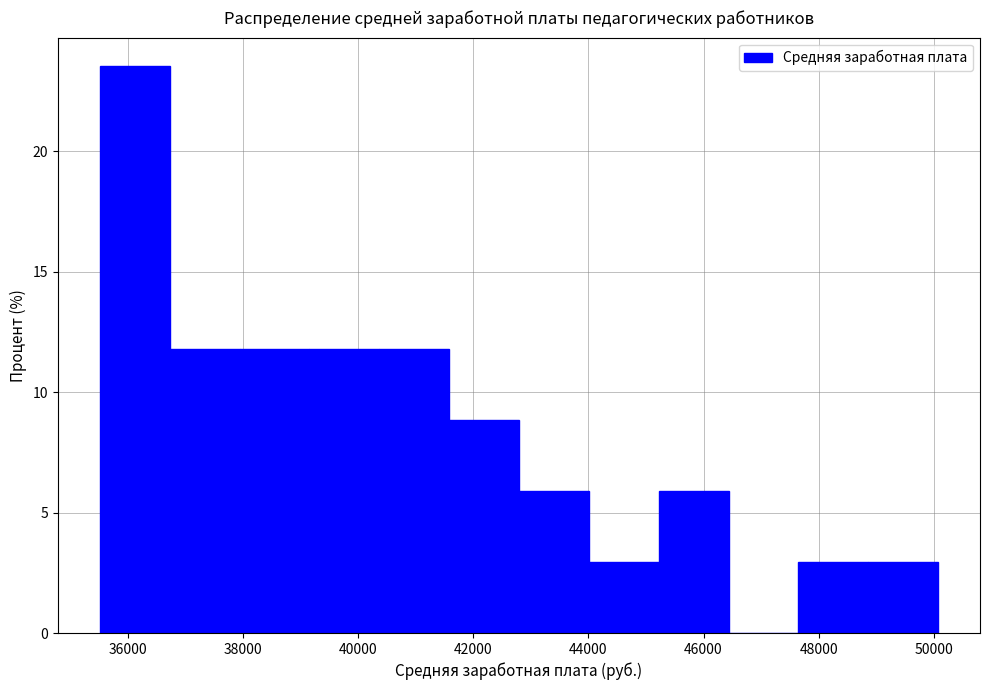

Reading left to right, list every bar in this chart as the range it spans on the x-axis followed by its height. Neither the bar edges nor the heights are printed on the chart, so give them approximately, as read against the axes.

35600 to 36800: 23.5
36800 to 38000: 12.0
38000 to 39200: 12.0
39200 to 40400: 12.0
40400 to 41600: 12.0
41600 to 42800: 9.0
42800 to 44000: 6.0
44000 to 45200: 3.0
45200 to 46400: 6.0
46400 to 47600: 0
47600 to 48800: 3.0
48800 to 50000: 3.0